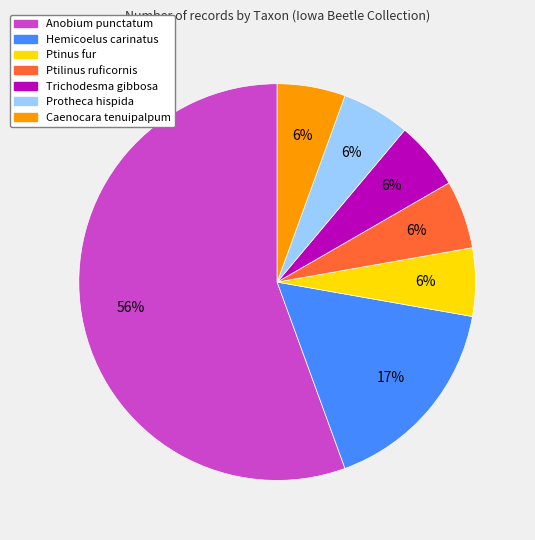

Is there a majority slice in this chart?

Yes